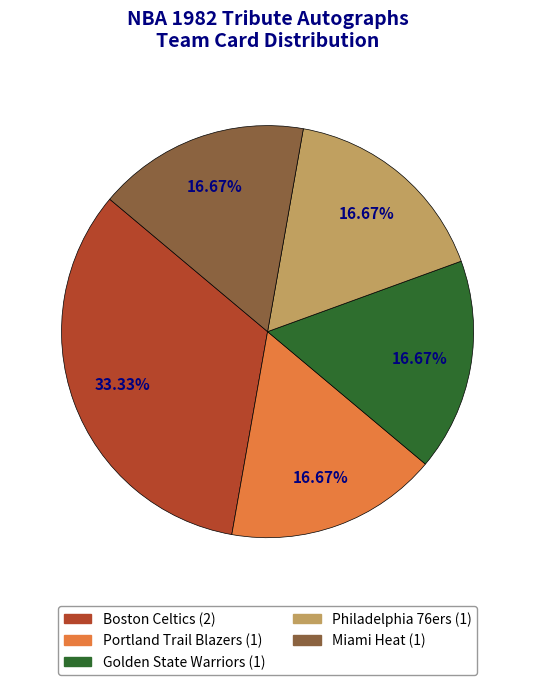

Count the number of slices in the pie.

5